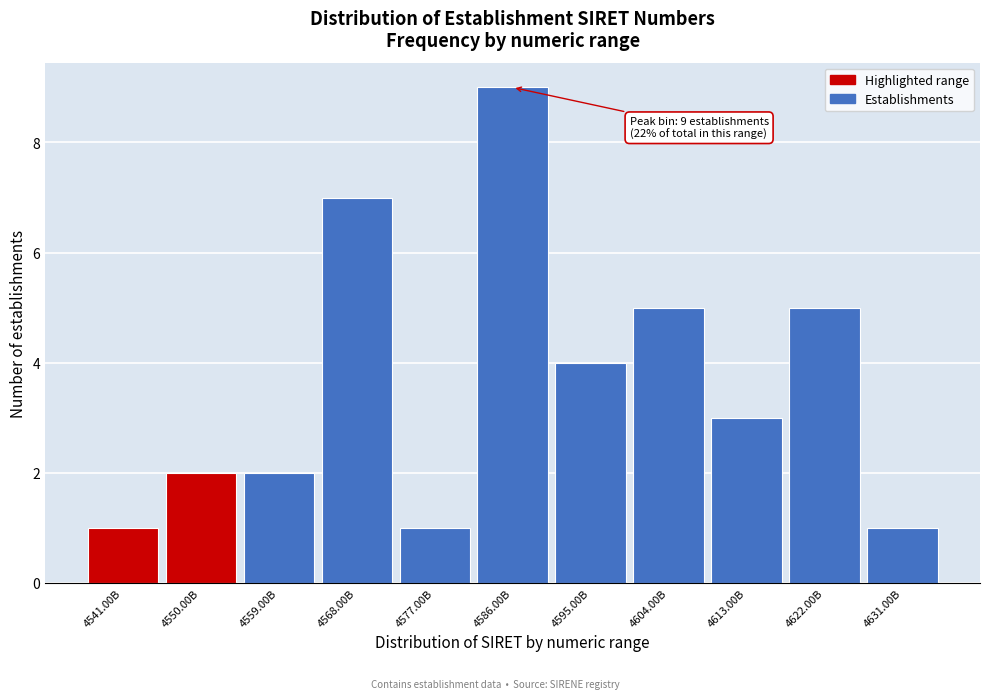

Reading left to right, extract all data points from this chart.

1	2	2	7	1	9	4	5	3	5	1